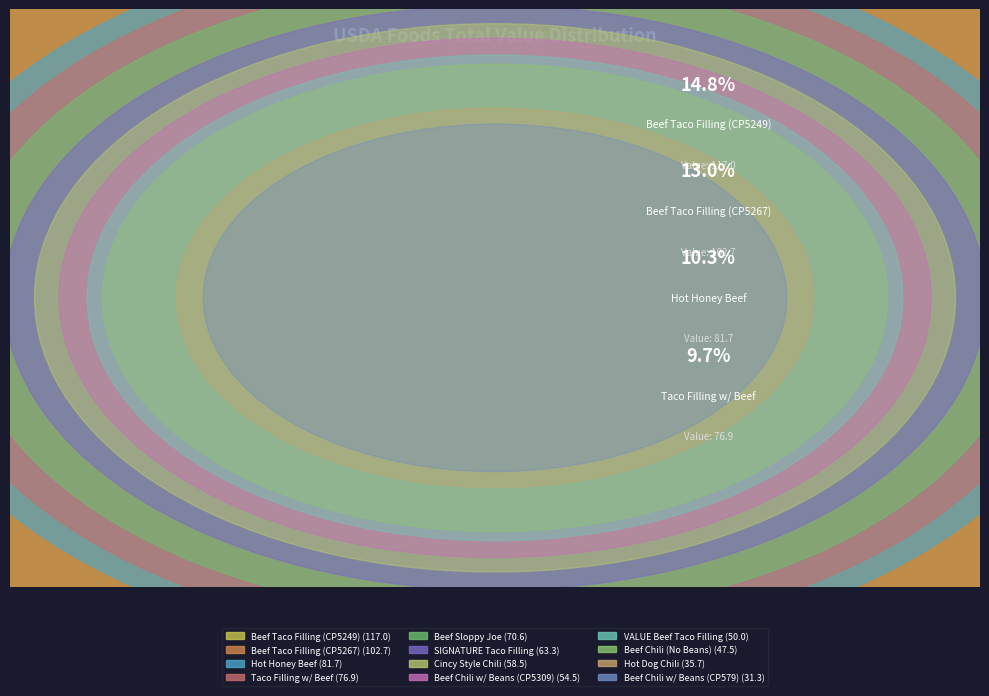

Does any single category account for the majority?

No